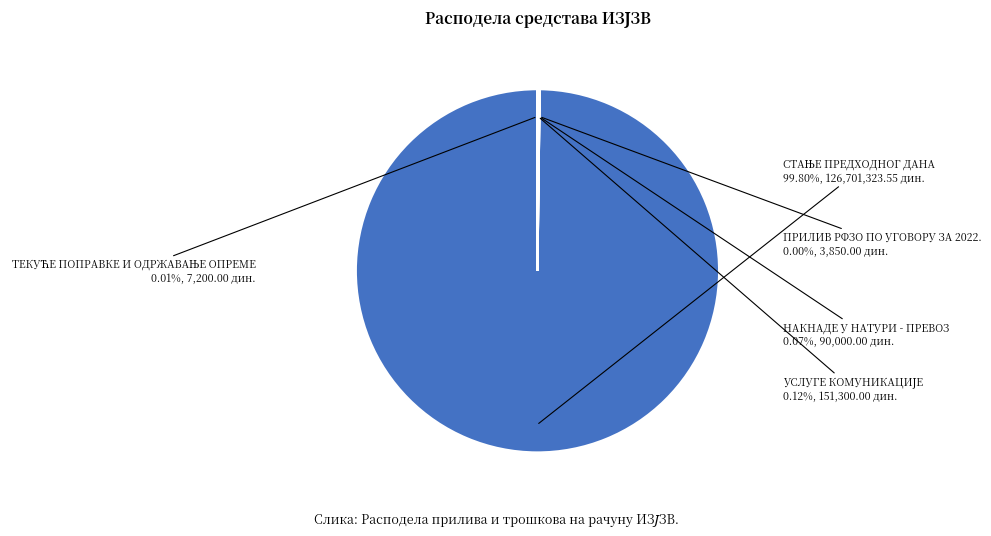

Does any single category account for the majority?

Yes